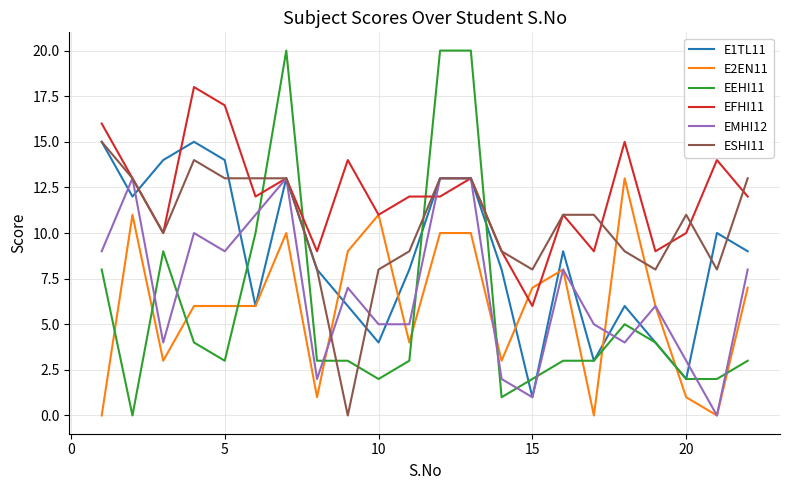

Which series has the widest spread of values?

EEHI11